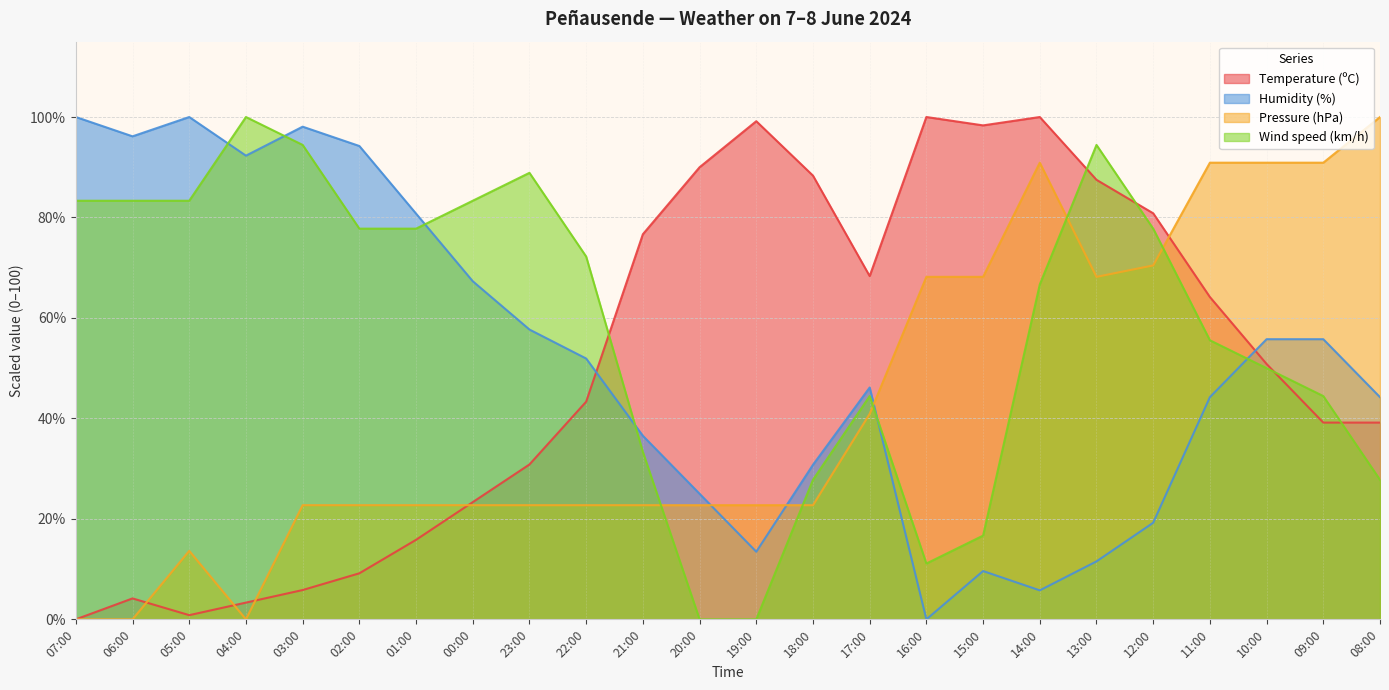

Count the number of categories in the chart.

24